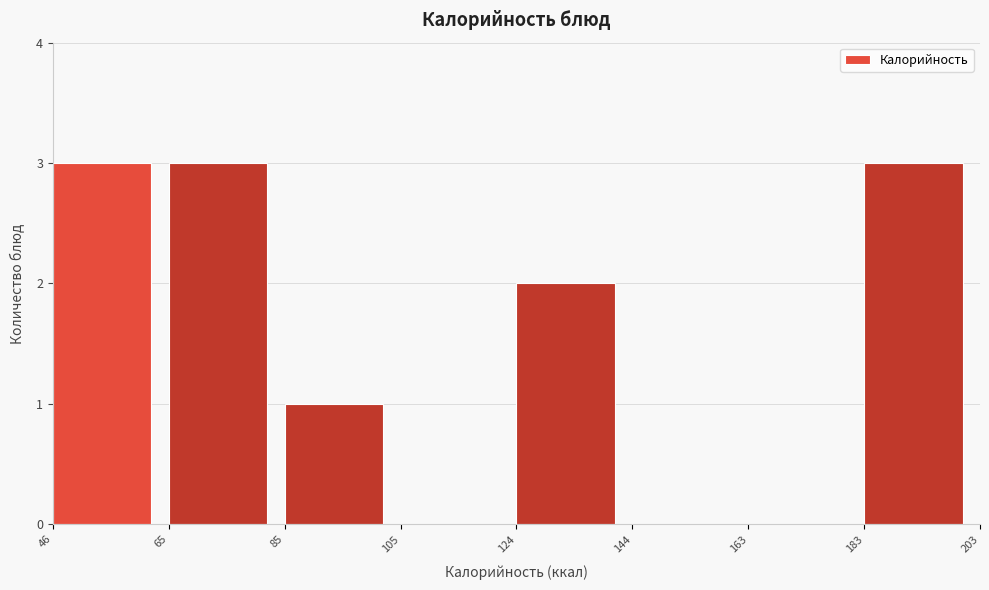

What is the height of the bar covering 46 to 65 on the x-axis? The values are not printed on the chart, so give them approximately, as read against the axis.

3